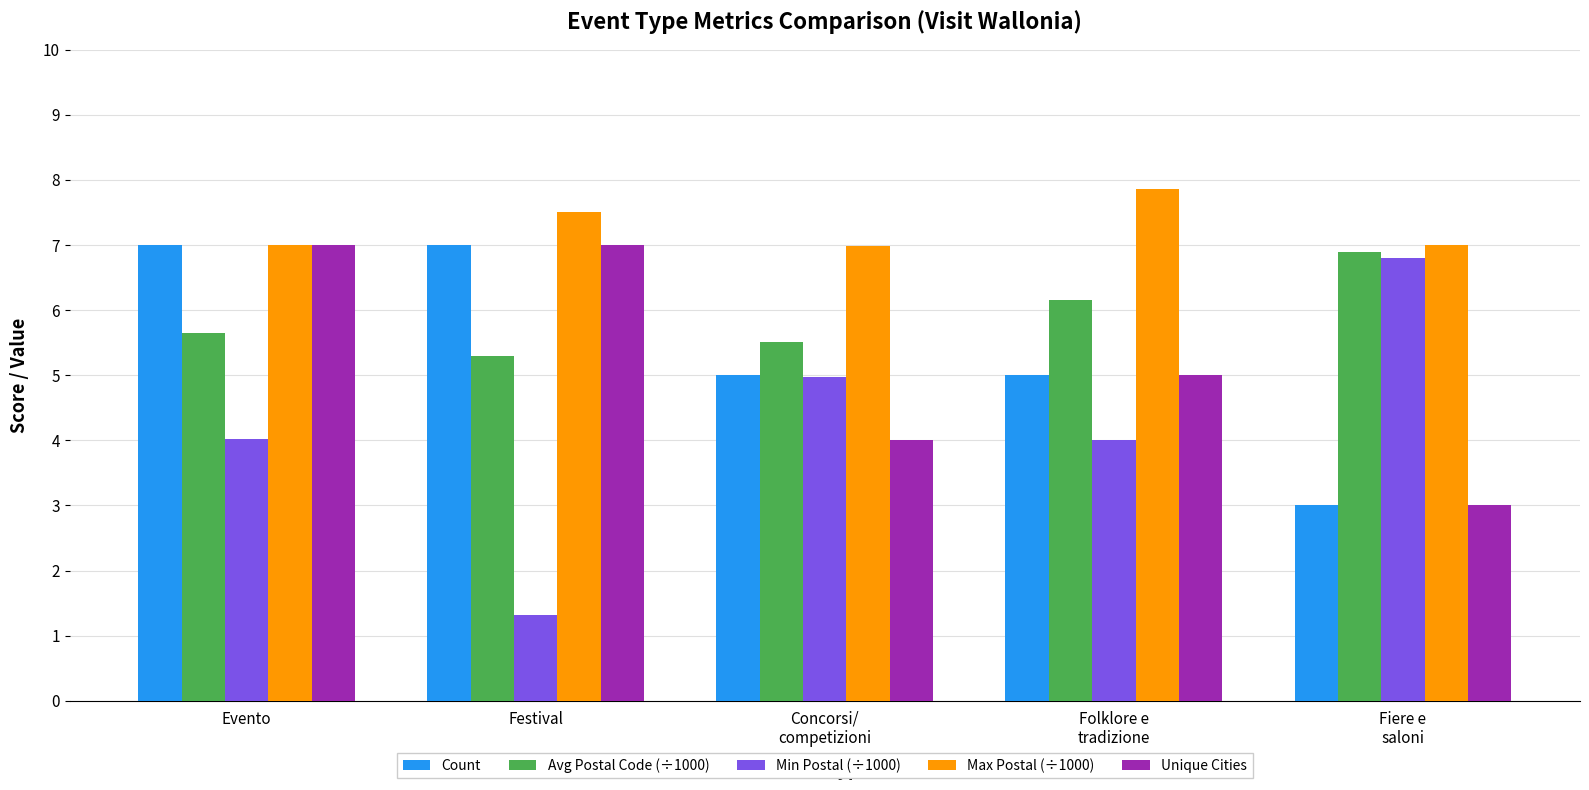

At how many categories does at least one series exceed 5?

5